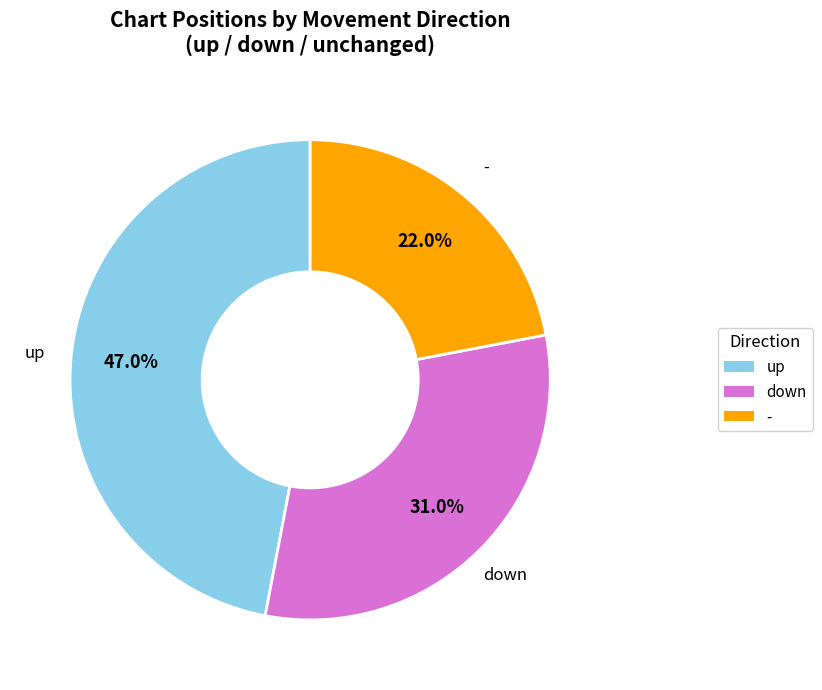

To the nearest percent, what portion does up represent?

47%